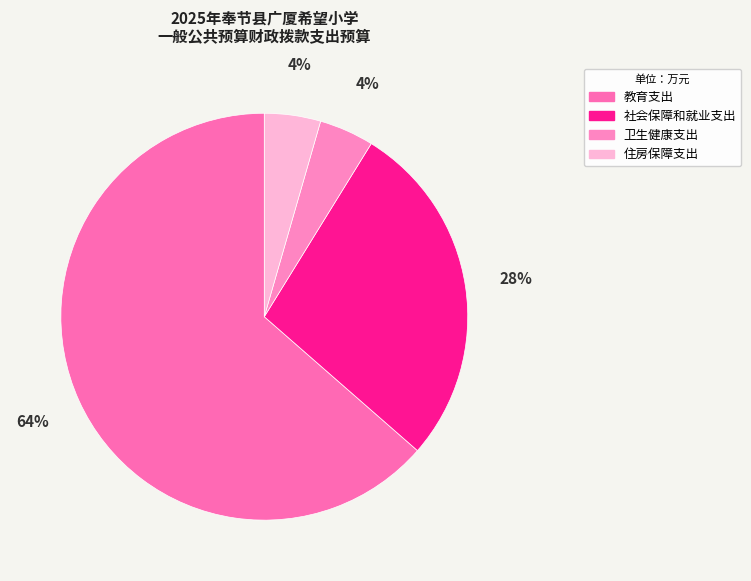

What is the change in value from 教育支出 to 社会保障和就业支出?

-423.9